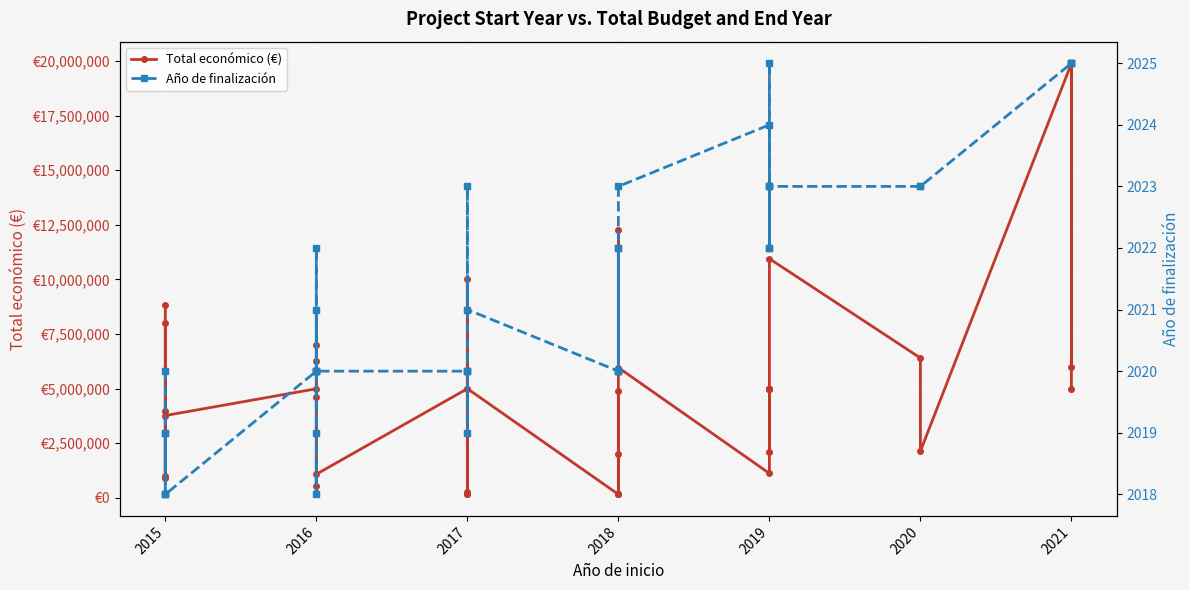

Which series has the largest total across all categories?

Total económico (€)